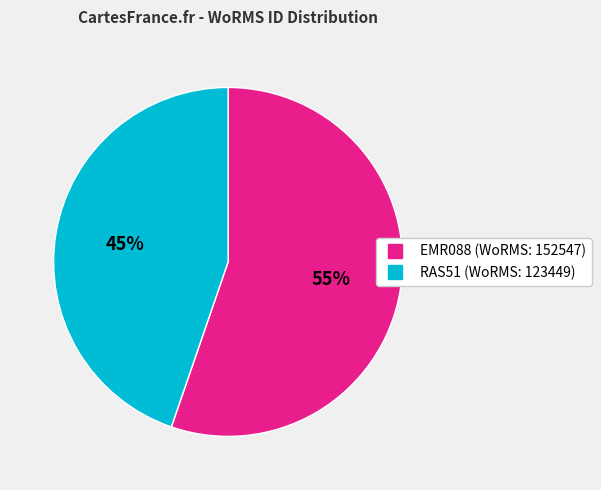

What is the ratio of the value at RAS51 to the value at EMR088?

0.8